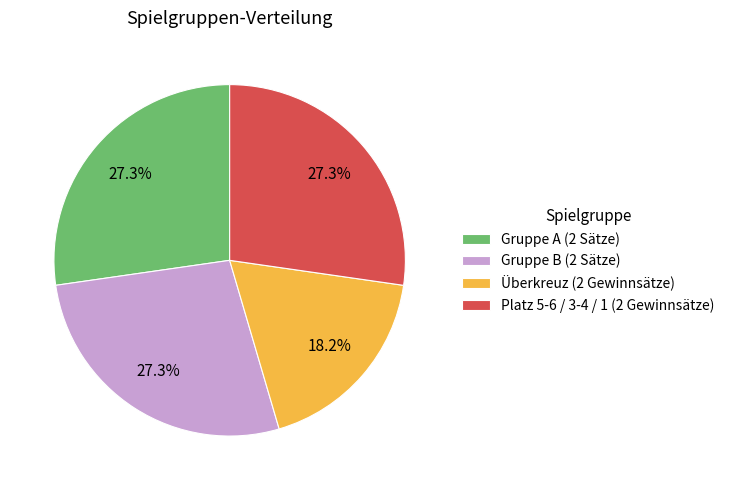

Combined, do Gruppe B (2 Sätze) and Gruppe A (2 Sätze) account for over 50%?

Yes